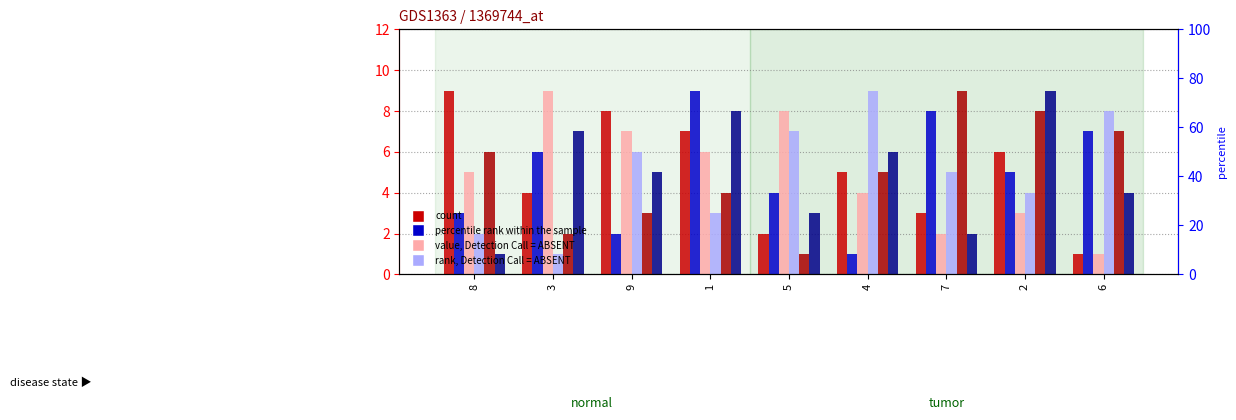

True or false: col_6 has a value of 2 at 9.

False